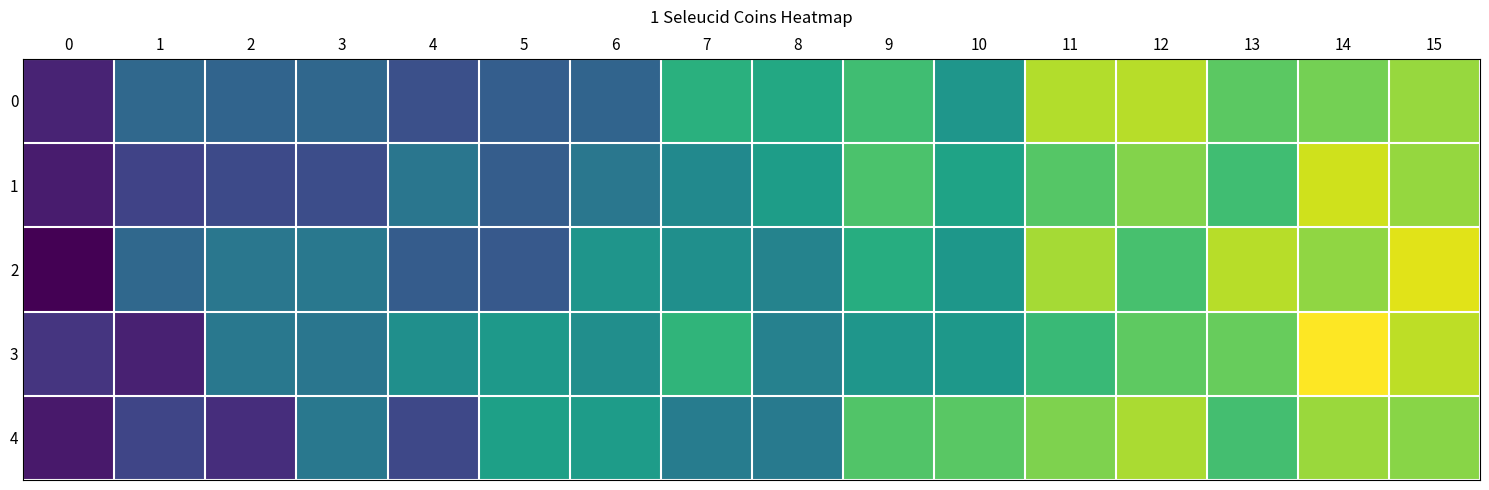

Which series changed the most between 5 and 14?

1